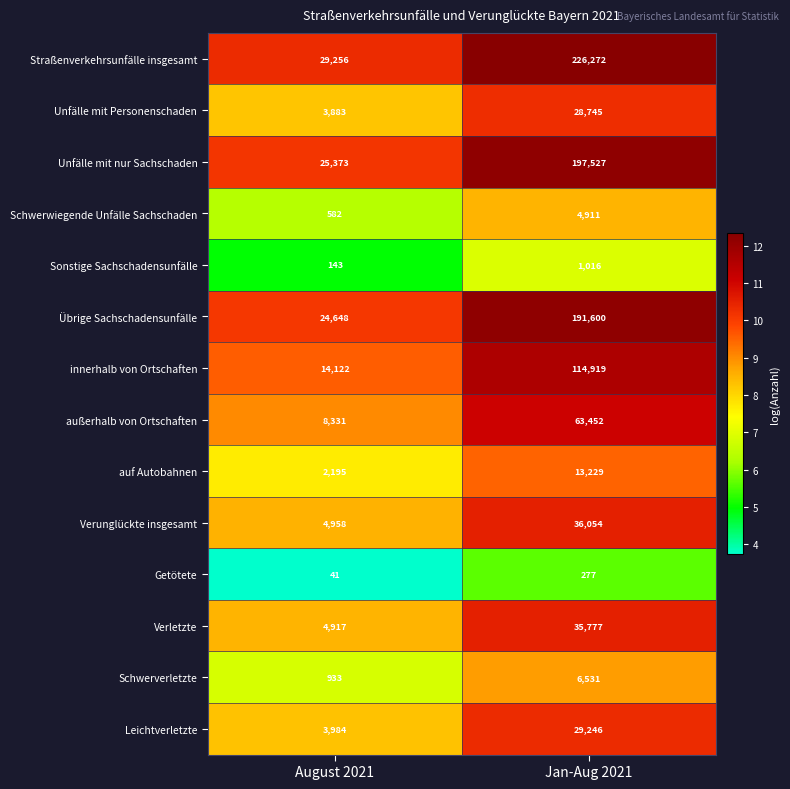

Reading left to right, list all the values displayed in this chart.

Straßenverkehrsunfälle insgesamt: 29256	226272
Unfälle mit Personenschaden: 3883	28745
Unfälle mit nur Sachschaden: 25373	197527
Schwerwiegende Unfälle Sachschaden: 582	4911
Sonstige Sachschadensunfälle: 143	1016
Übrige Sachschadensunfälle: 24648	191600
innerhalb von Ortschaften: 14122	114919
außerhalb von Ortschaften: 8331	63452
auf Autobahnen: 2195	13229
Verunglückte insgesamt: 4958	36054
Getötete: 41	277
Verletzte: 4917	35777
Schwerverletzte: 933	6531
Leichtverletzte: 3984	29246